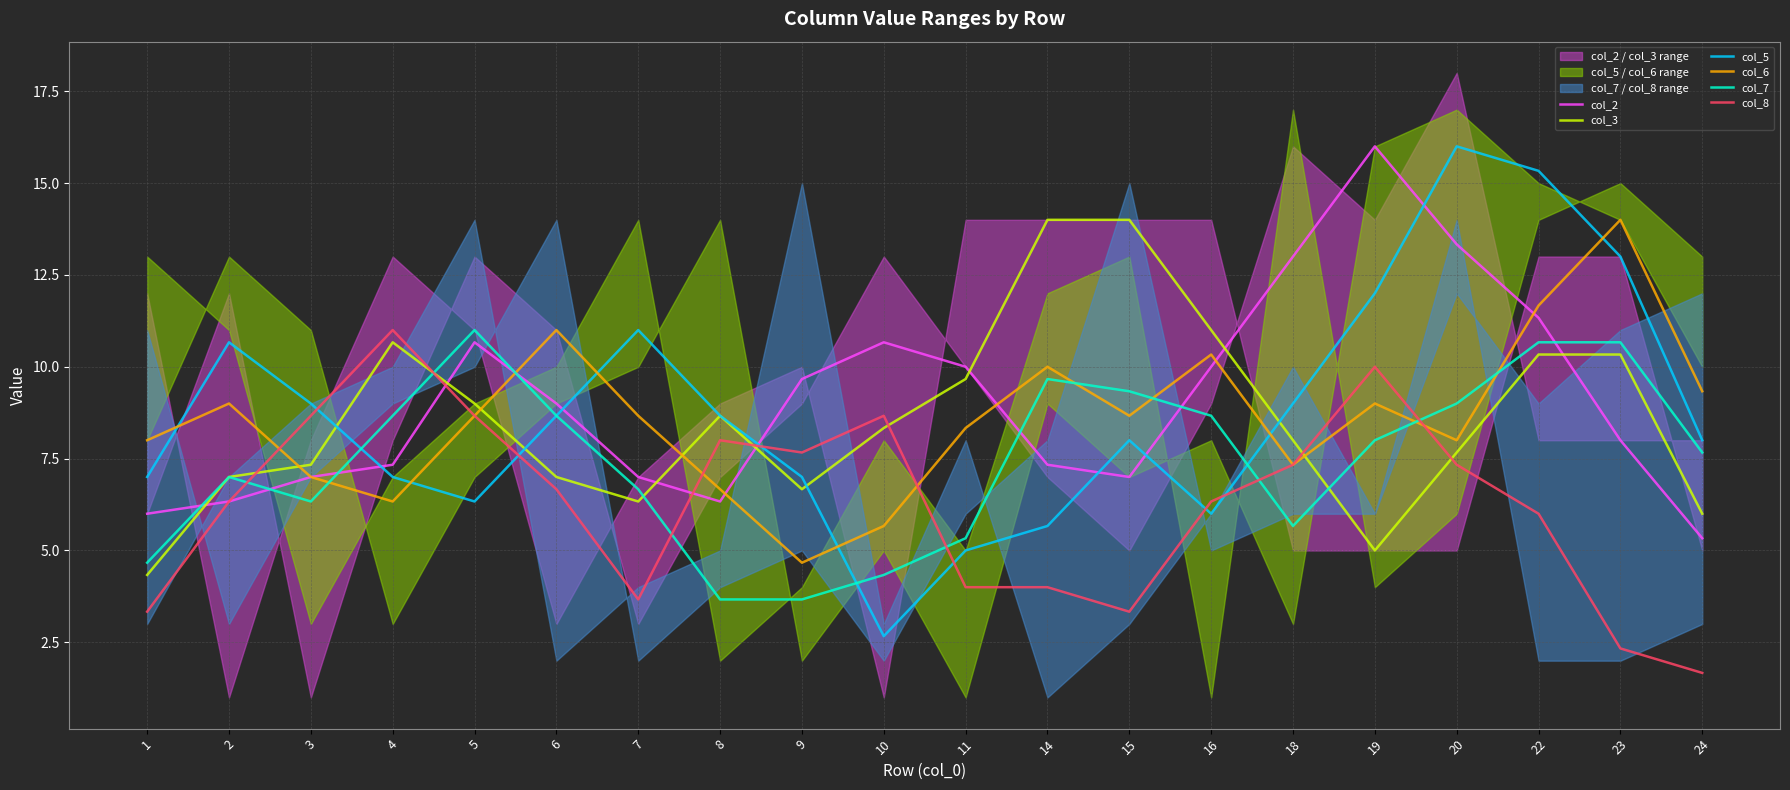

True or false: col_5 has a value of 11.0 at 7.

True